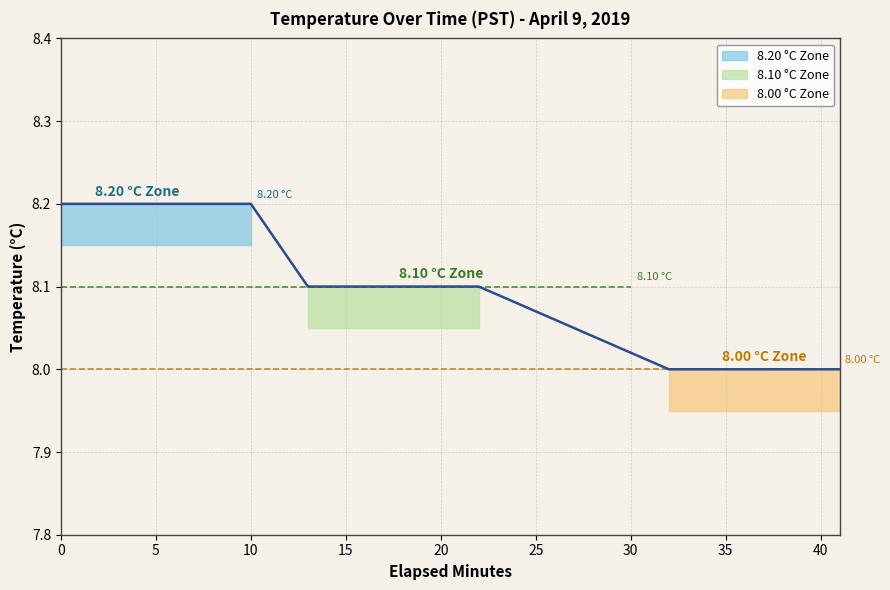

The chart shows a value of 4.3 at 18. True or false?

False